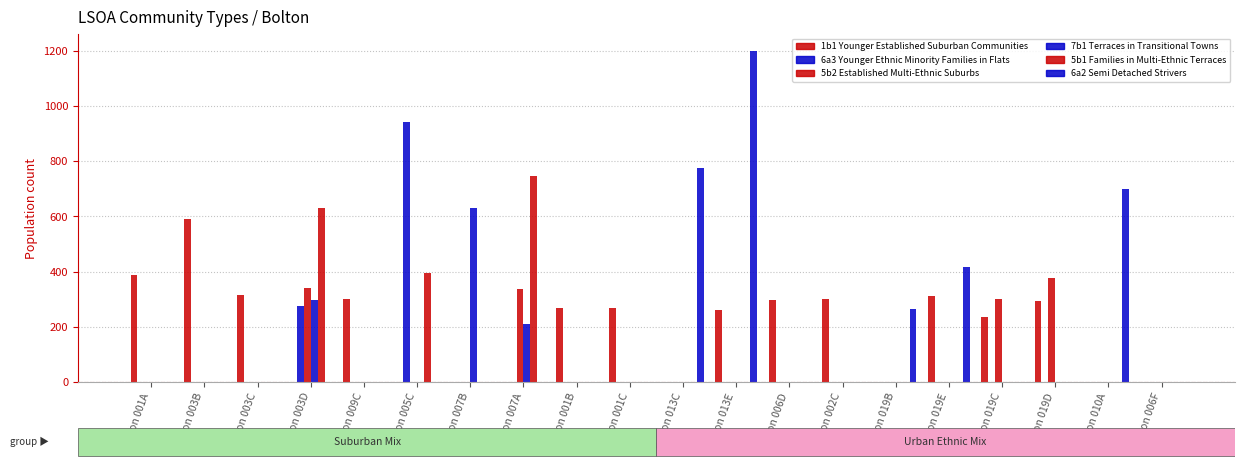

Reading left to right, transcribe all the data shown in this chart.

1b1 Younger Established Suburban Communities: 388	590	317	0	300	0	0	0	269	269	0	260	296	300	0	311	235	295	0	0
6a3 Younger Ethnic Minority Families in Flats: 0	0	0	276	0	943	0	0	0	0	0	0	0	0	0	0	0	0	0	0
5b2 Established Multi-Ethnic Suburbs: 0	0	0	342	0	0	0	336	0	0	0	0	0	0	0	0	299	378	0	0
7b1 Terraces in Transitional Towns: 0	0	0	298	0	0	629	209	0	0	0	0	0	0	0	0	0	0	0	0
5b1 Families in Multi-Ethnic Terraces: 0	0	0	630	0	396	0	746	0	0	0	0	0	0	0	0	0	0	0	0
6a2 Semi Detached Strivers: 0	0	0	0	0	0	0	0	0	0	776	1201	0	0	263	418	0	0	700	0